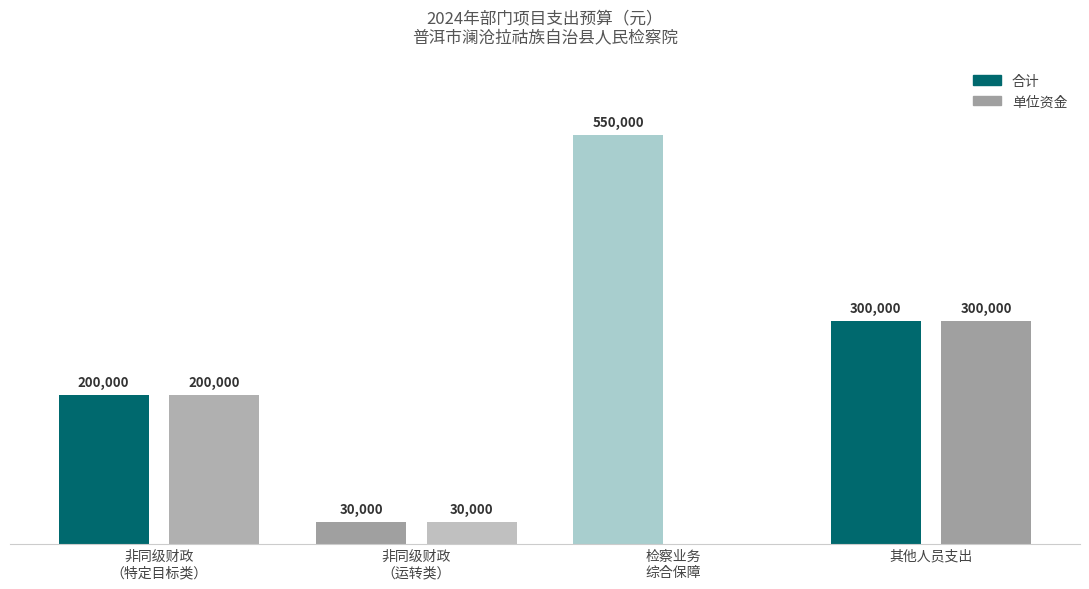

What is the sum of the 合计 values at 其他人员支出 and 非同级财政保障（运转类）经费?

330000